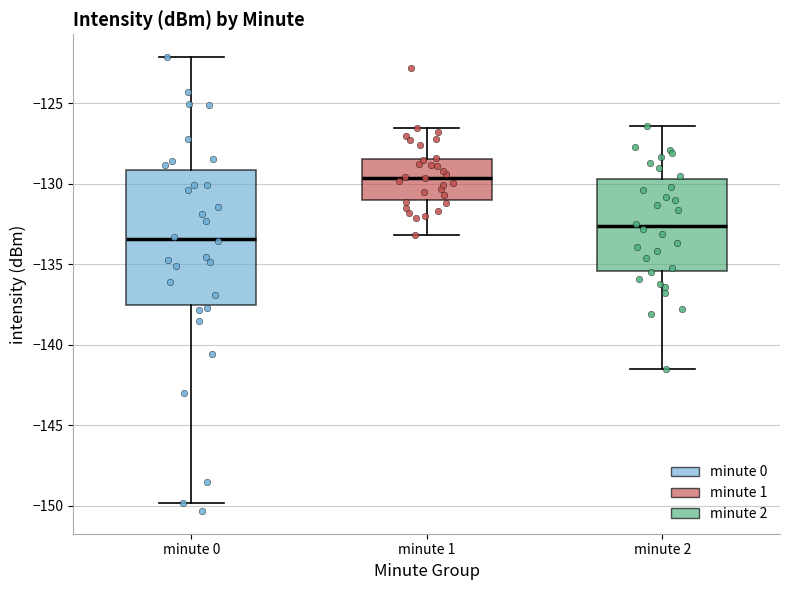

Reading left to right, read every box against the y-axis: the position of its median line, the range the box covers, and the ends of its whiskers. The values are not printed on the chart, so give them approximately, as read against the axis.

minute 0: median -133.5, box -137.5 to -129.0, whiskers -150.0 to -122.0
minute 1: median -129.5, box -131.0 to -128.5, whiskers -133.0 to -126.5
minute 2: median -132.5, box -135.5 to -129.5, whiskers -141.5 to -126.5